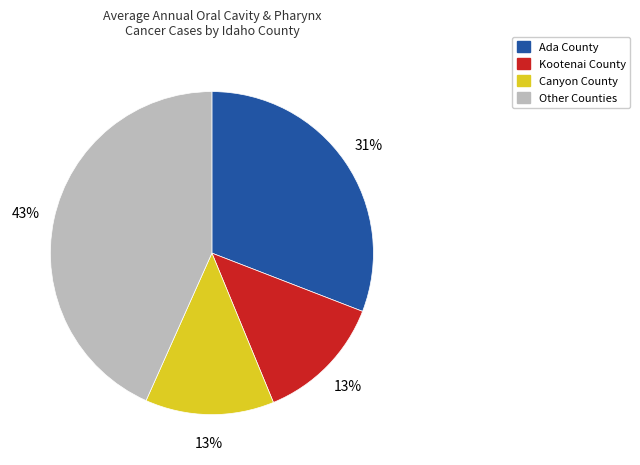

To the nearest percent, what is the average slice percentage?

25%